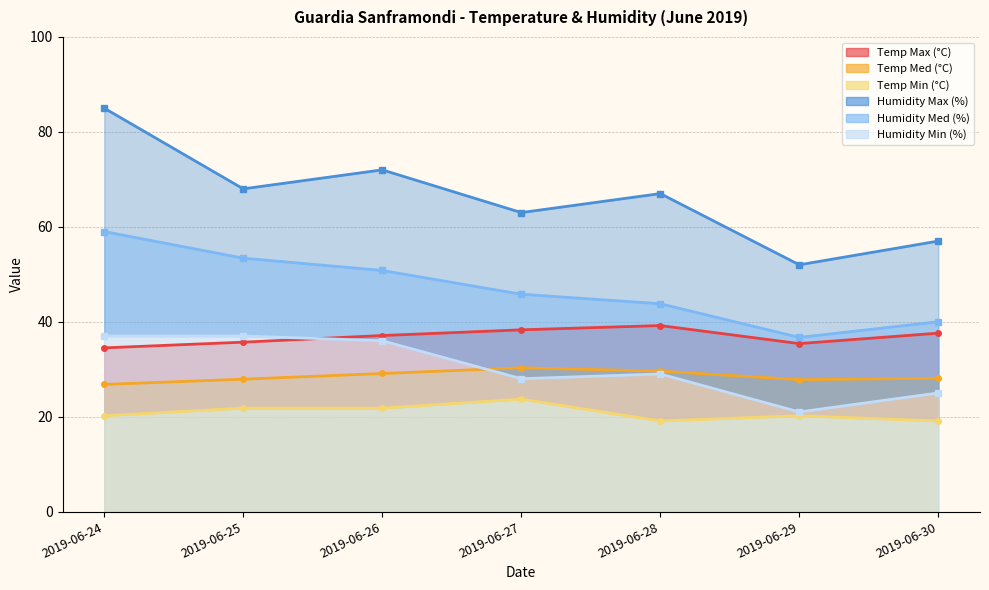

Count the number of data series in this chart.

6